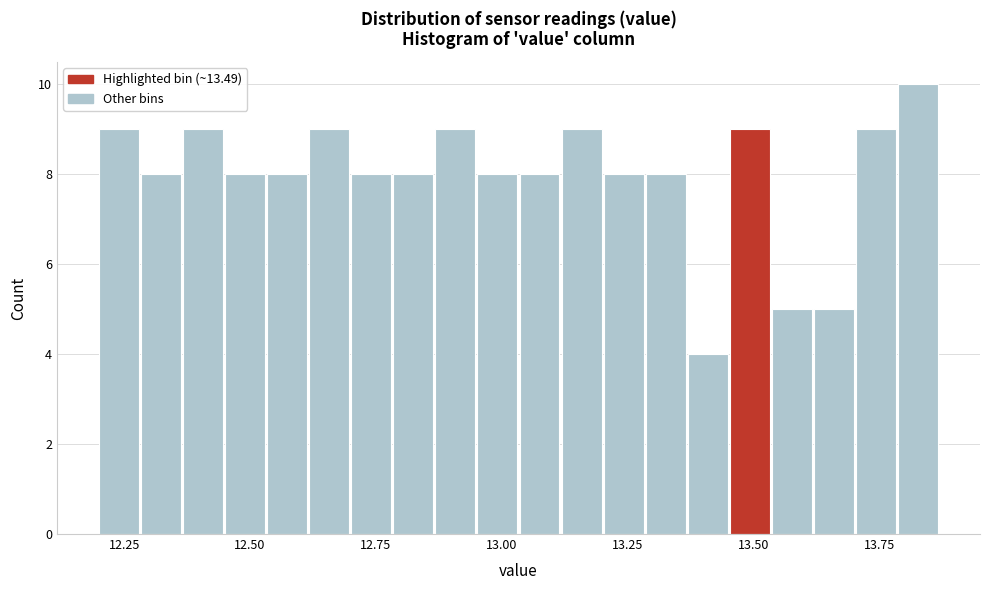

Around what value on the x-axis is the tallest bar? Give the approximate position of its centre, as read against the axis.

13.85